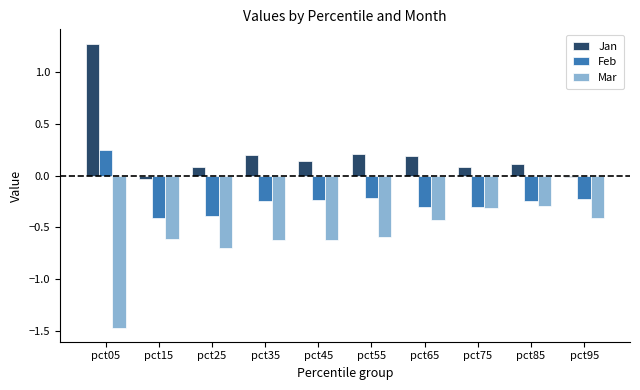

What are all the series names shown in the legend?

Jan, Feb, Mar